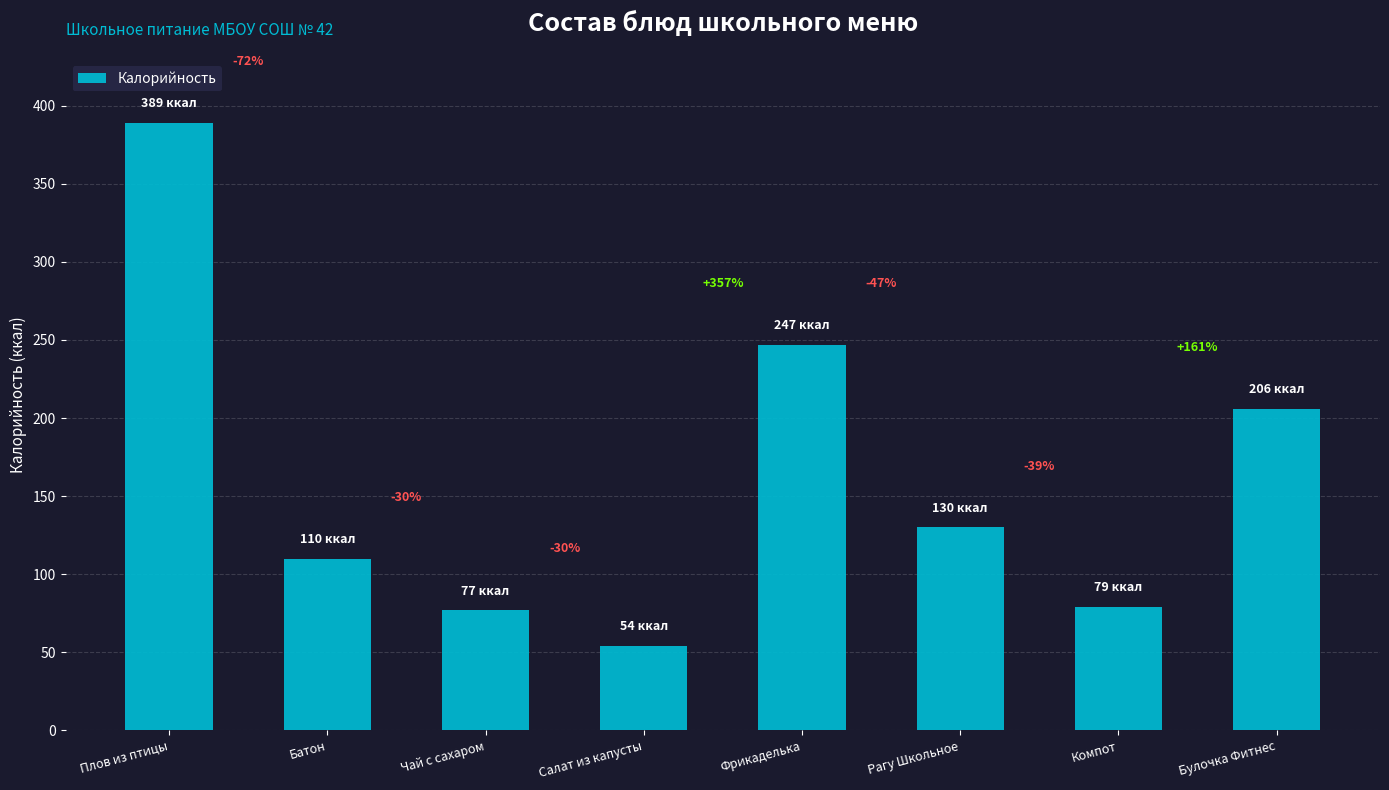

What is the average value?

161.5